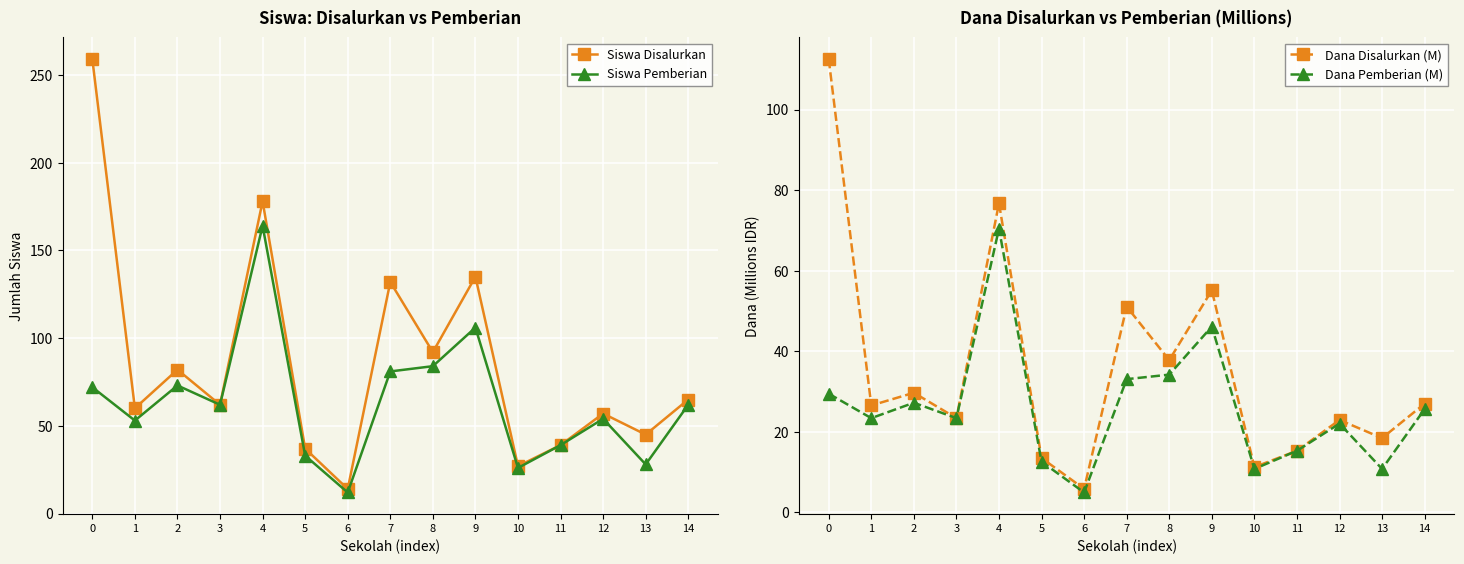

Where is the first local maximum for Dana Pemberian (M)?

2